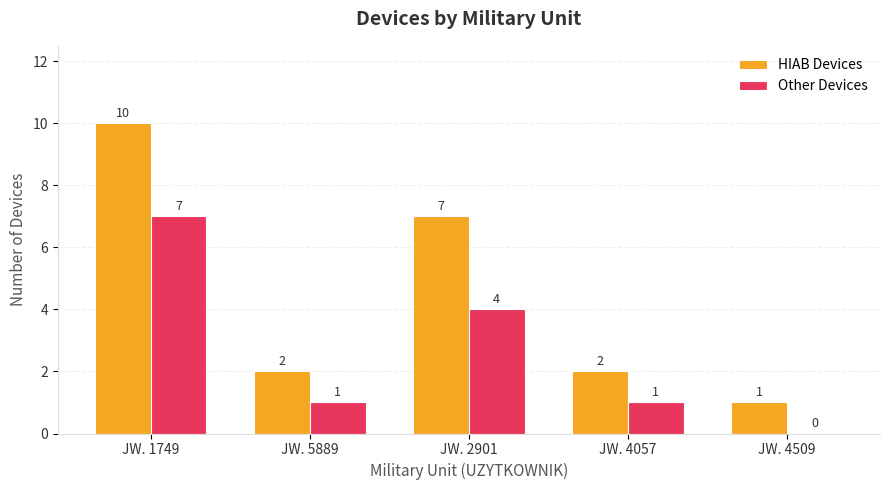

What is the sum of the HIAB Devices values at JW. 1749 and JW. 2901?

17